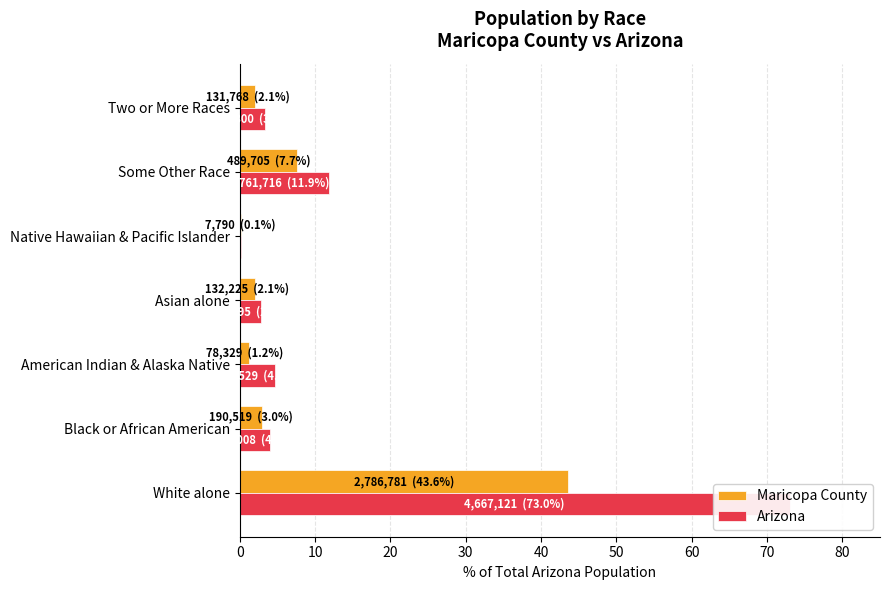

Reading right to left, extract all data points from this chart.

Maricopa County: 2.1	7.7	0.1	2.1	1.2	3.0	43.6
Arizona: 3.4	11.9	0.2	2.8	4.6	4.1	73.0